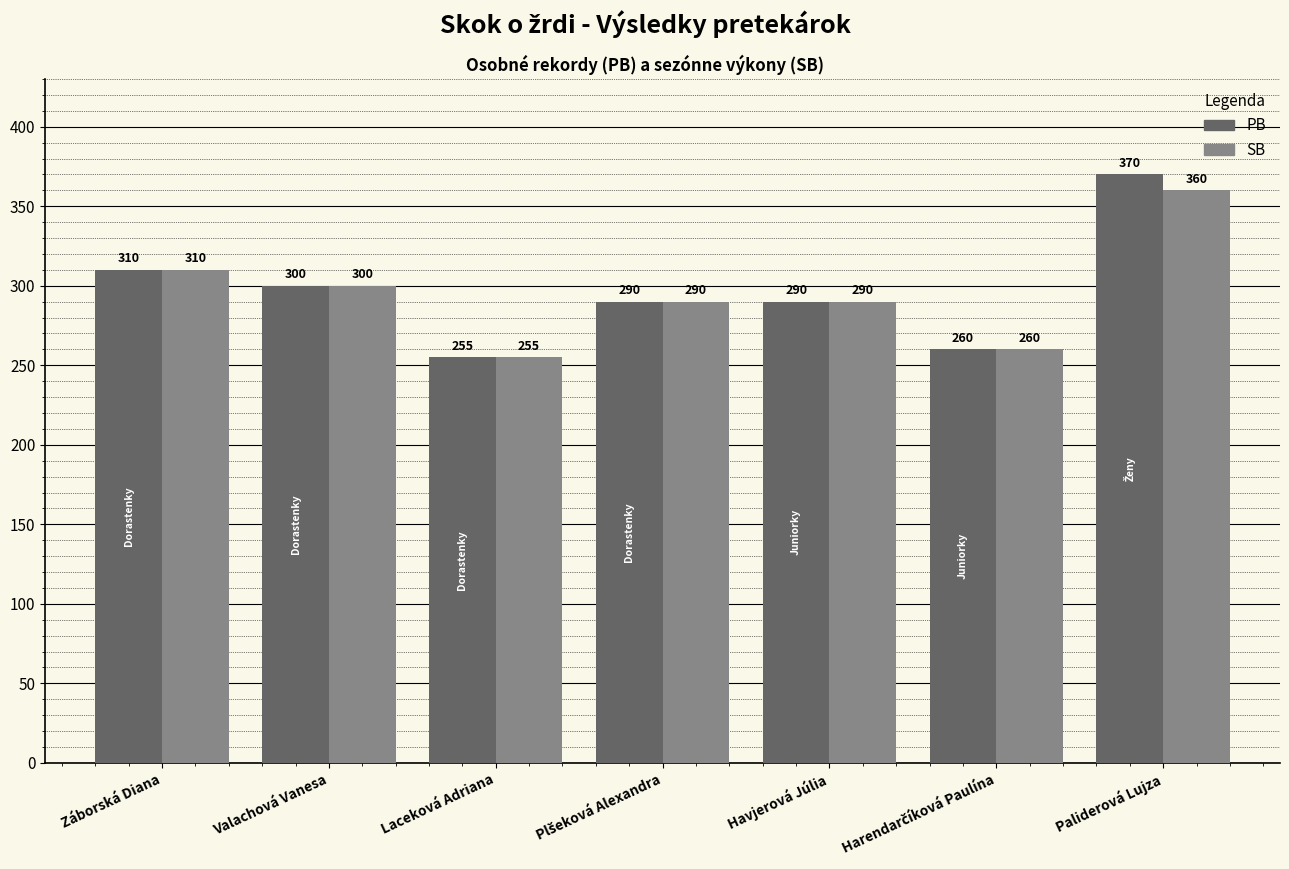

What is the highest value of the PB series?

370